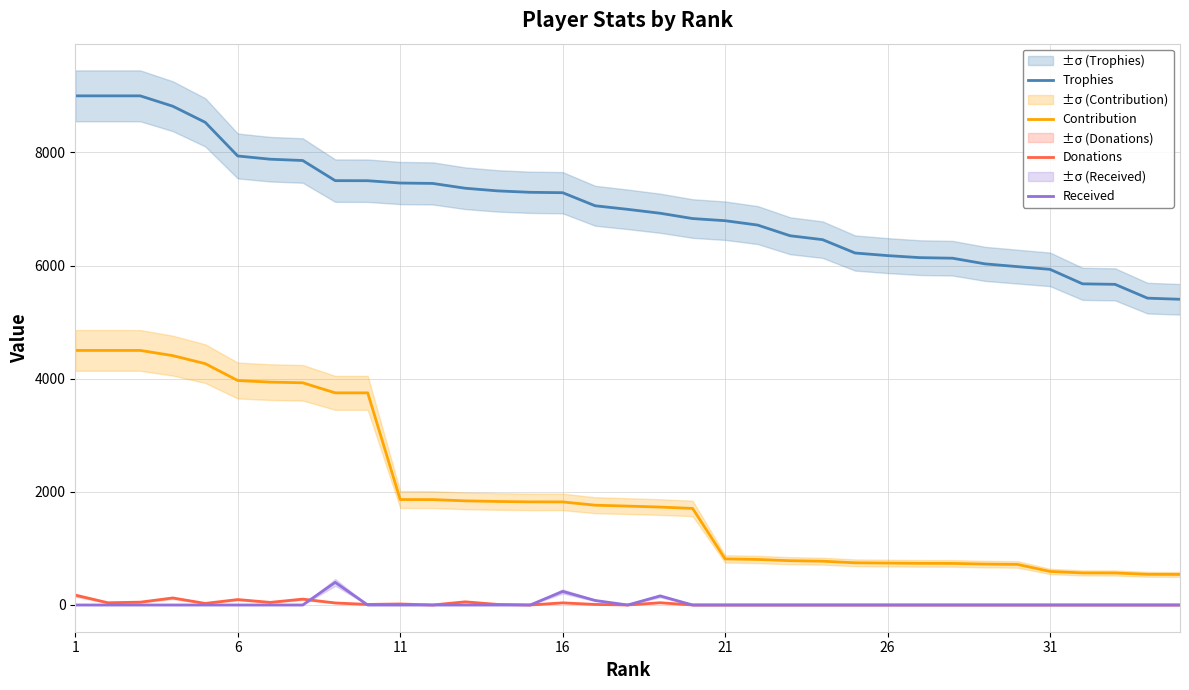

At which label does Trophies reach its peak?

1